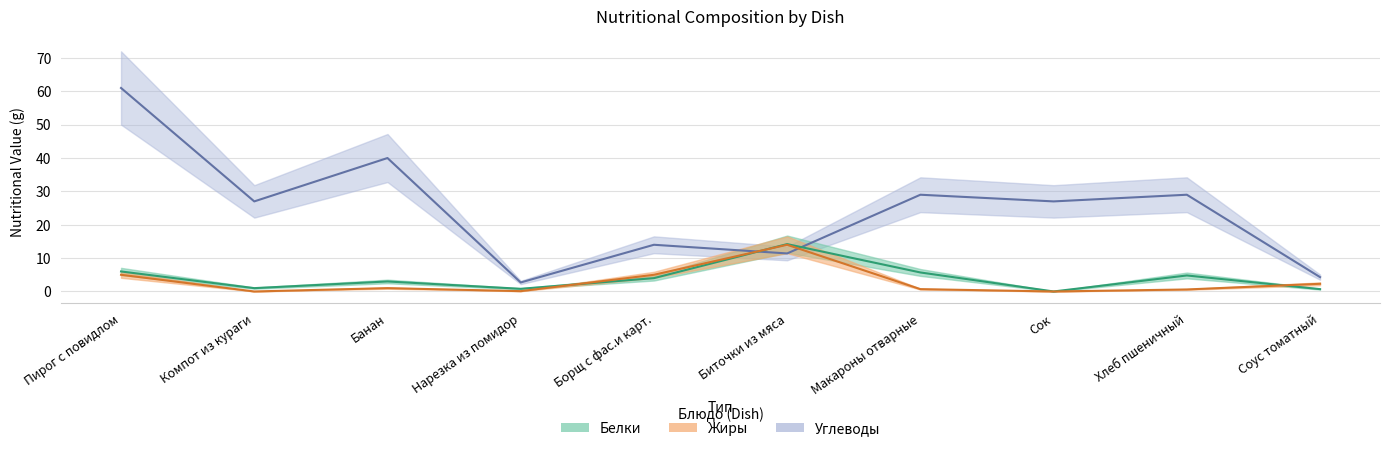

What position from the right is Борщ с фас.и карт.?

6